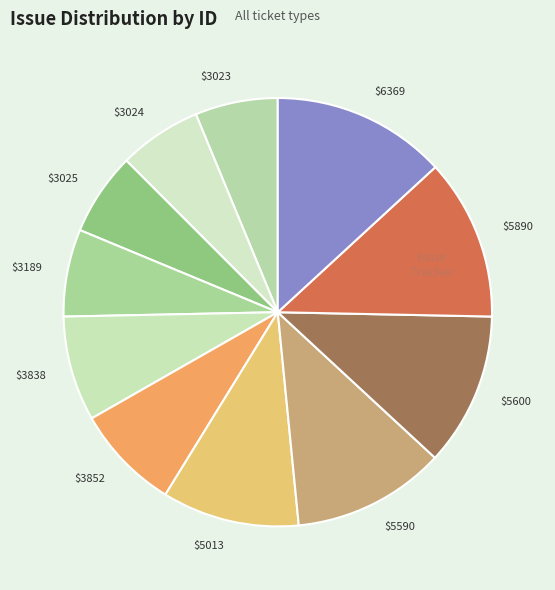

Is it true that $5013 is 19% of the pie?

False